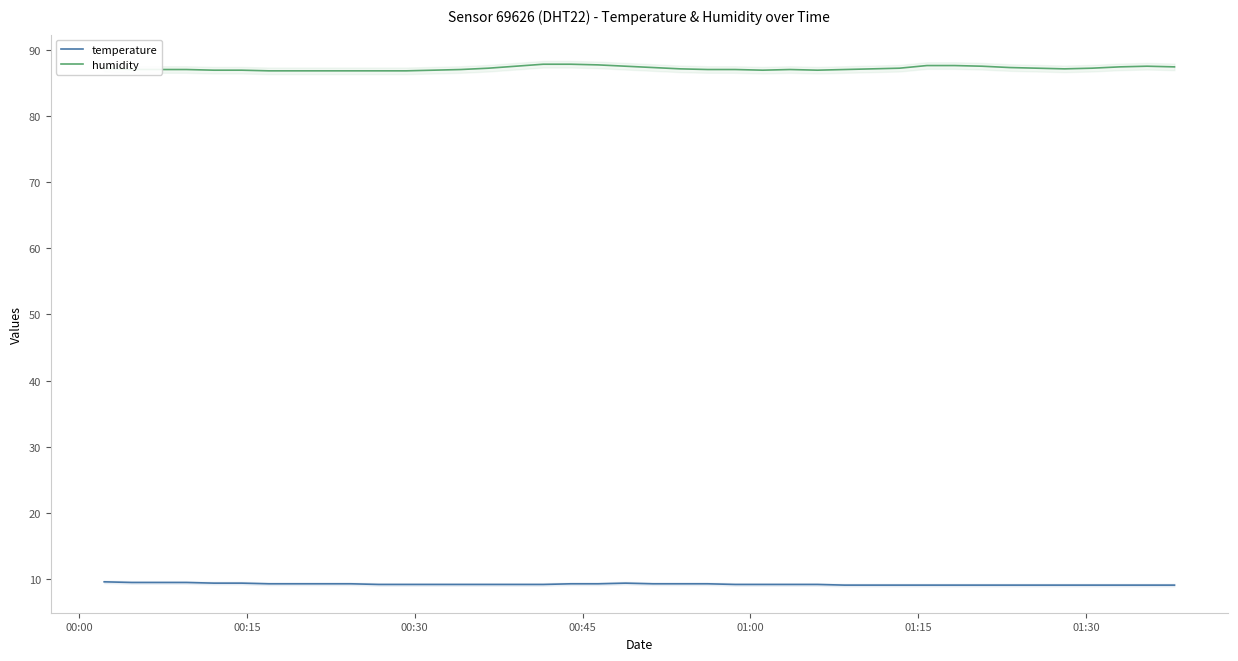

True or false: temperature and humidity intersect in this chart.

False